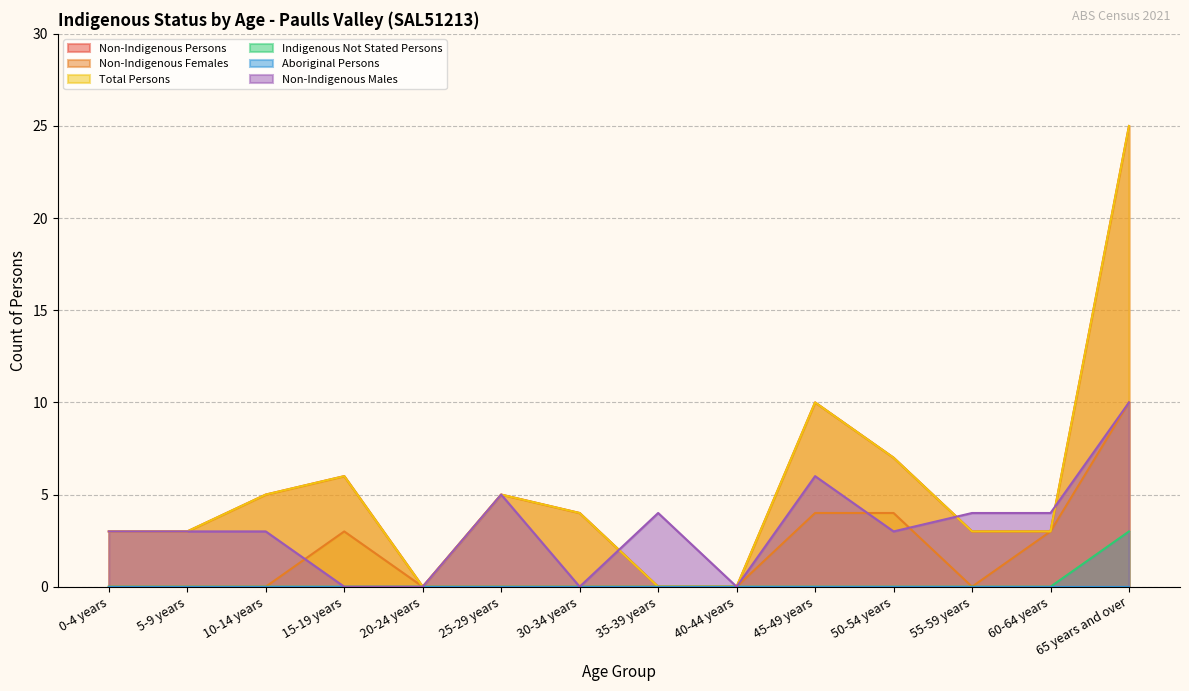

What is the sum of all Total Persons values?

74